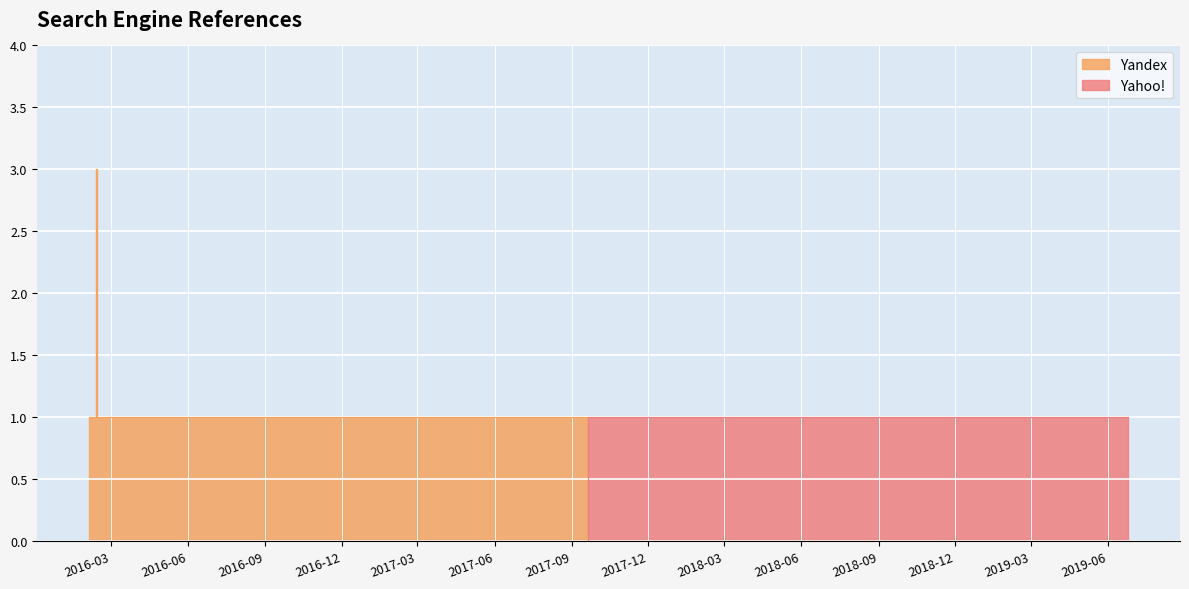

What is the label of the 3rd point from the right?

2019-04-02